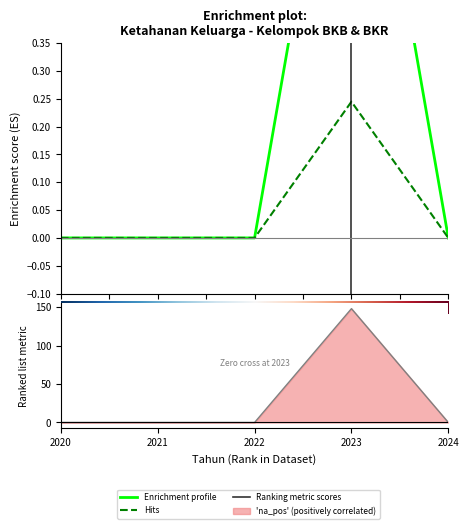

The BKR series shows 0.4 at 2023. True or false?

False